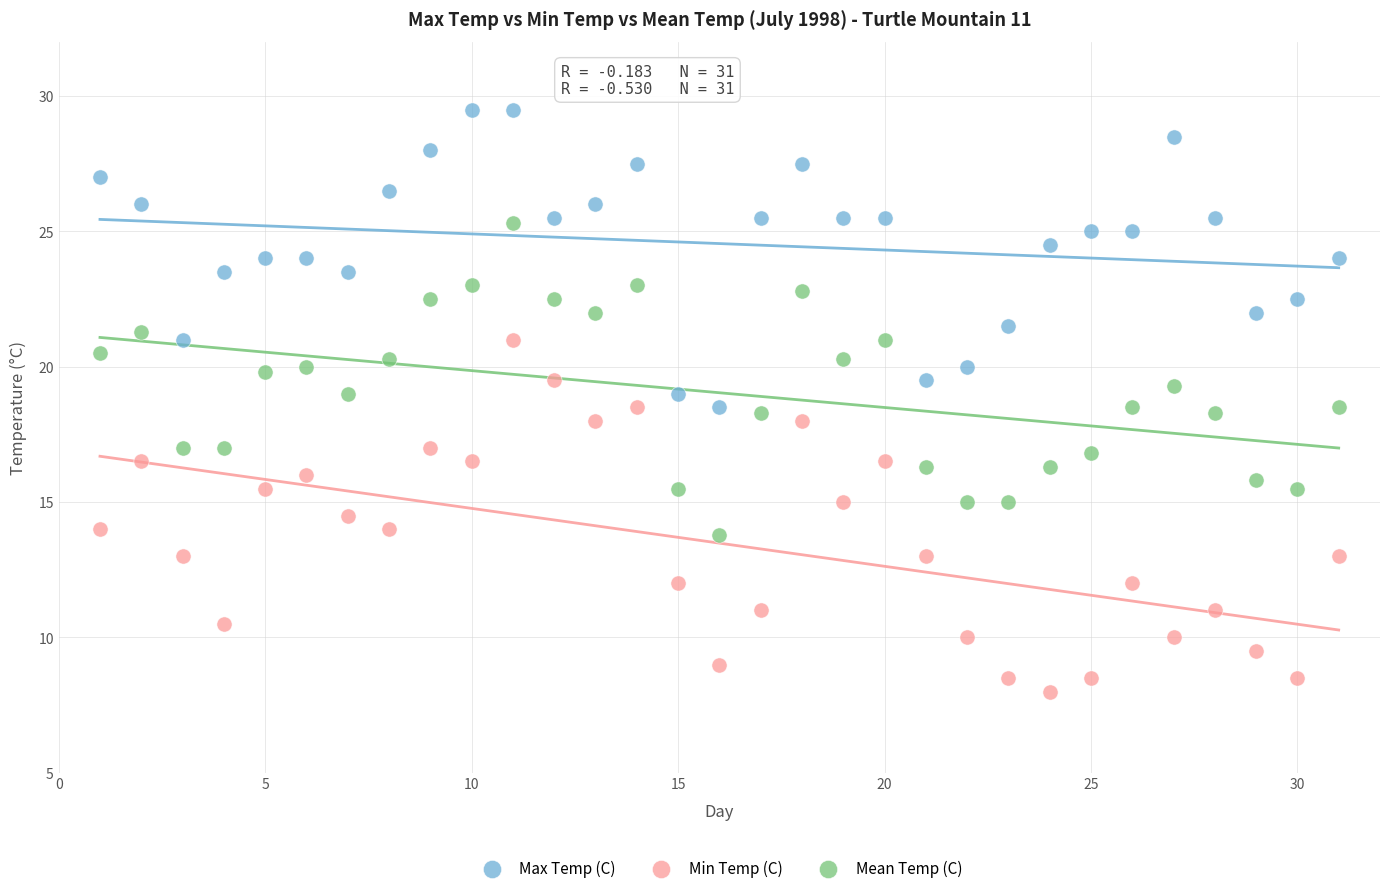

Across all data points, what is the range of Y values (max minus min)?

21.5